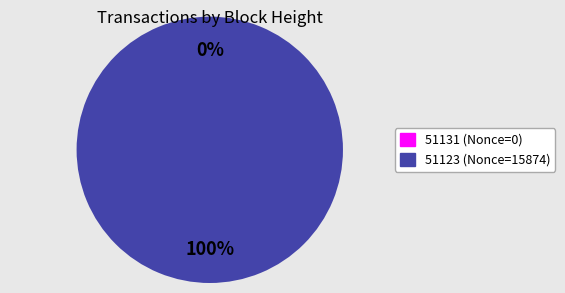

Which slice is the largest?

51123